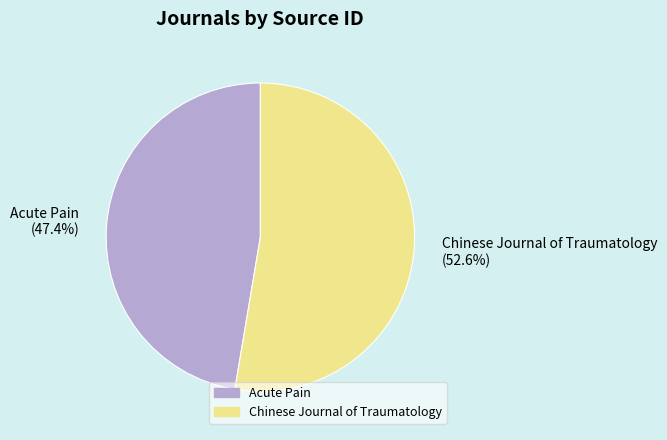

How many slices are in this pie chart?

2